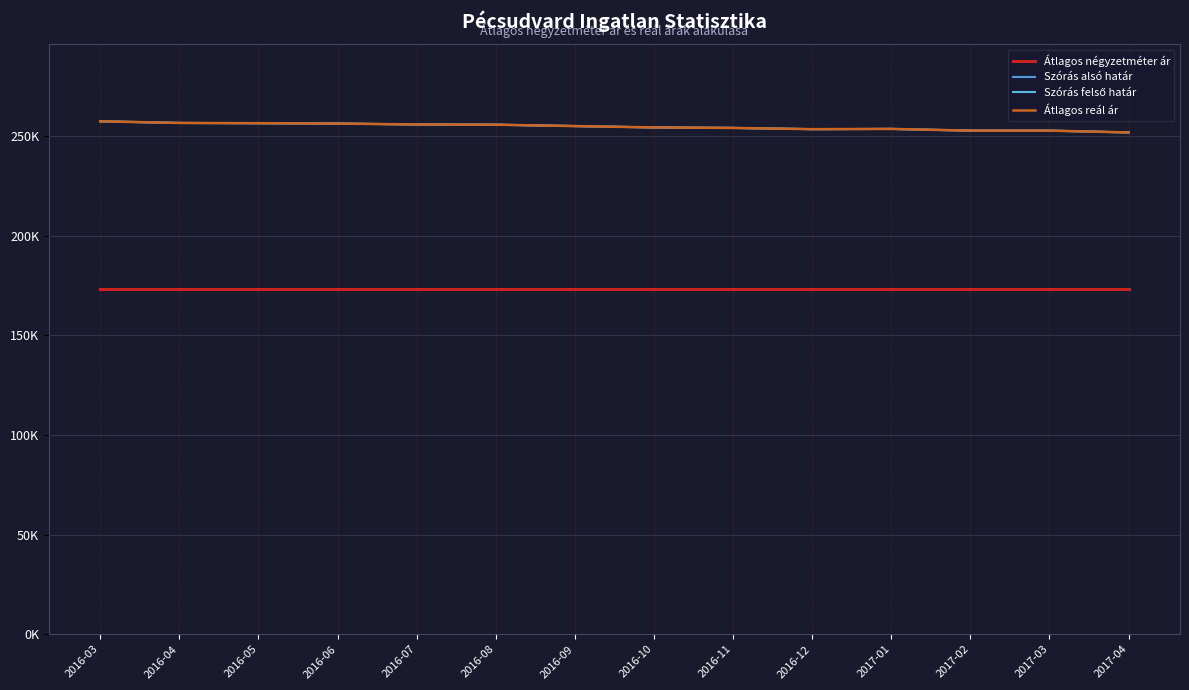

Which series has the largest total across all categories?

Szórás alsó határ